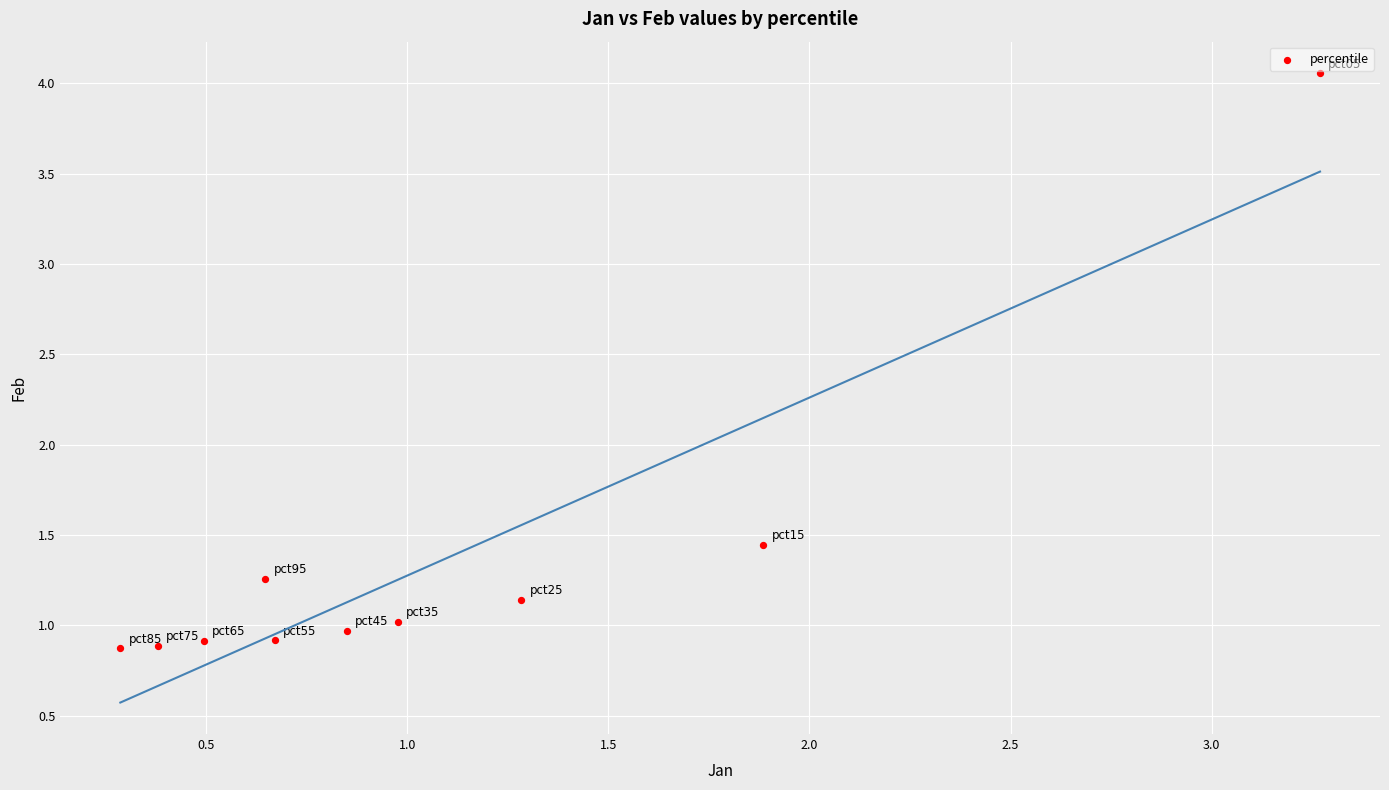

What is the range of Y values (max minus min)?

3.2